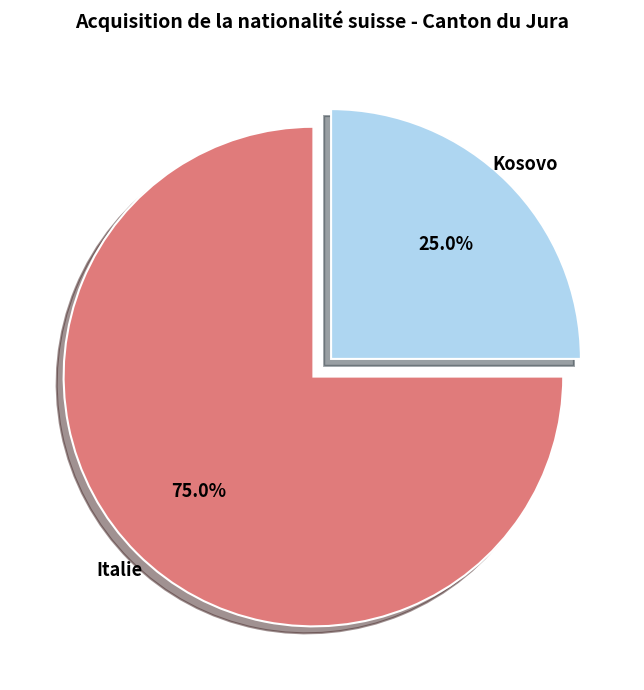

Does any single category account for the majority?

Yes